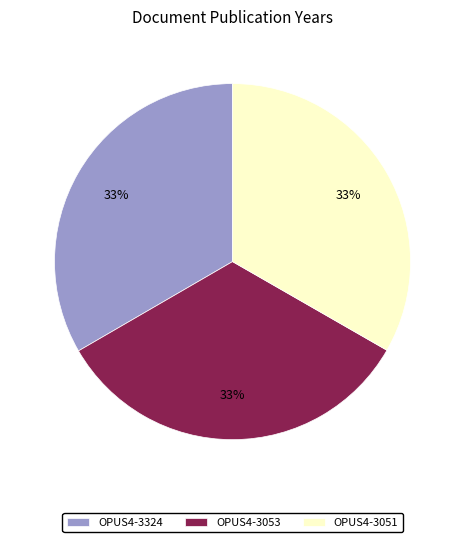

Does any single category account for the majority?

No